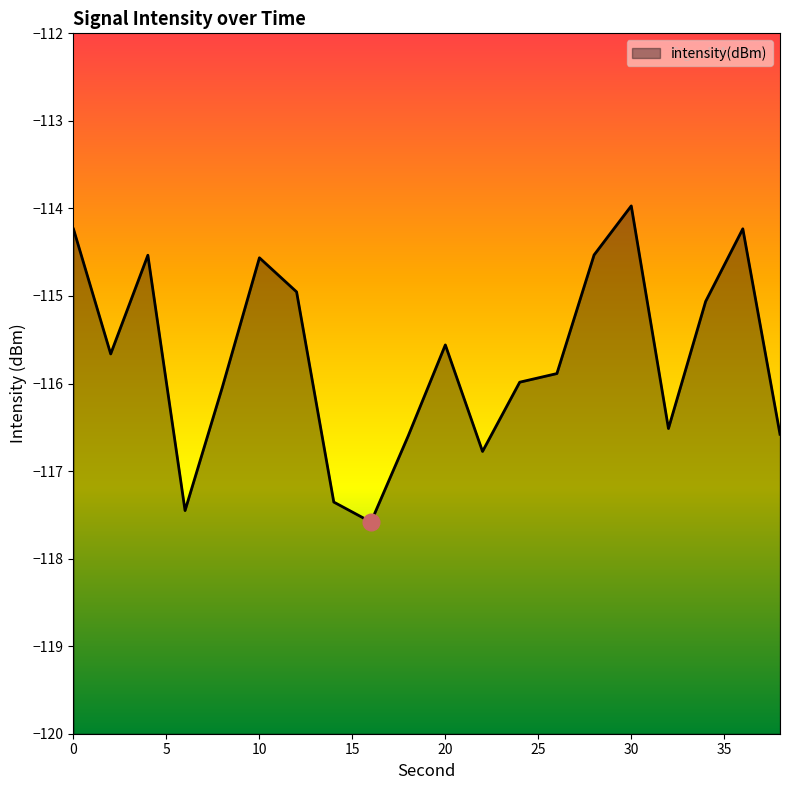

How many data points are less than -115?

13